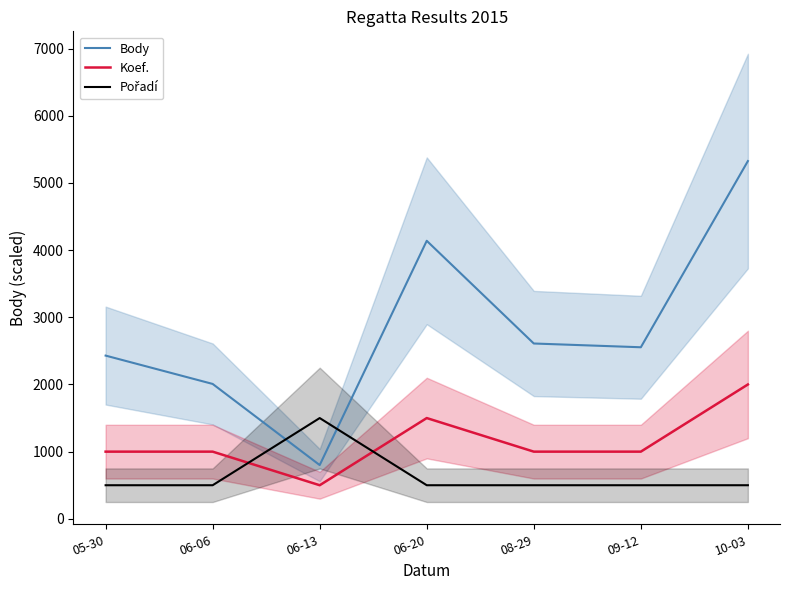

Rank the categories by Pořadí value from lowest to highest.

05-30, 06-06, 06-20, 08-29, 09-12, 10-03, 06-13